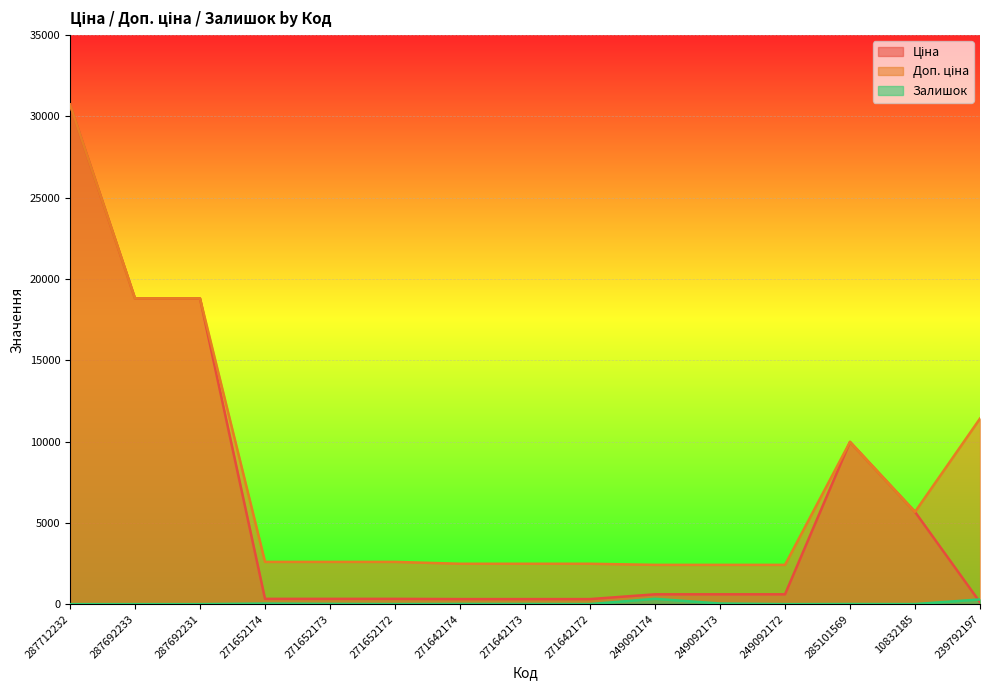

Read the Ціна value at 271642172.

310.3